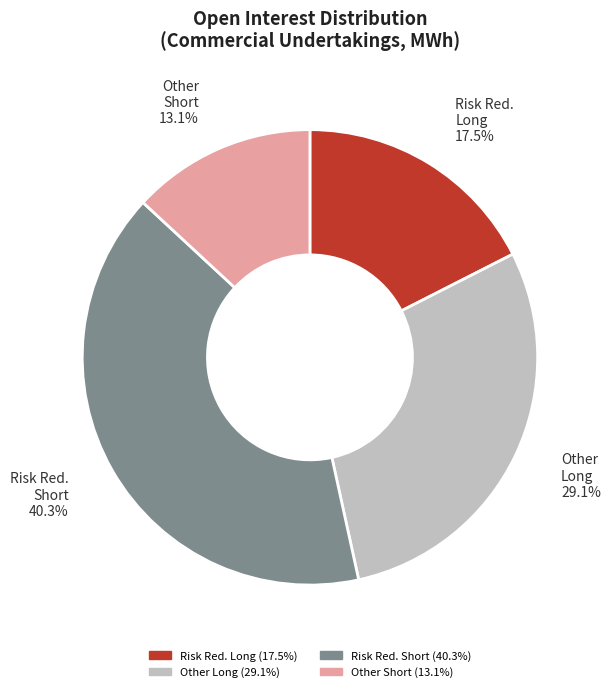

Is there any slice that represents more than half of the pie?

No